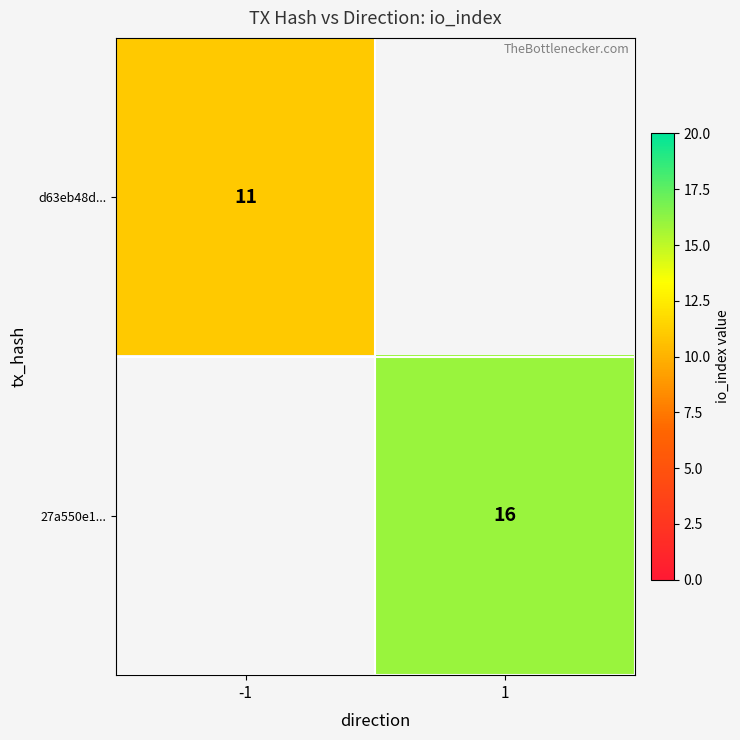

What is the smallest value displayed?

11.0